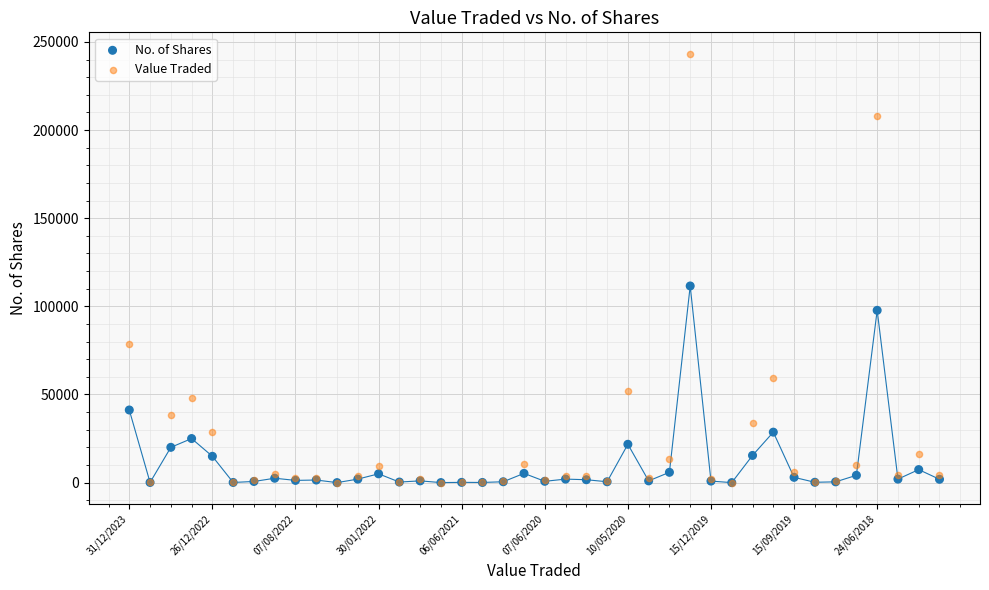

Across all series, what Y value is closest to 121631?

111550